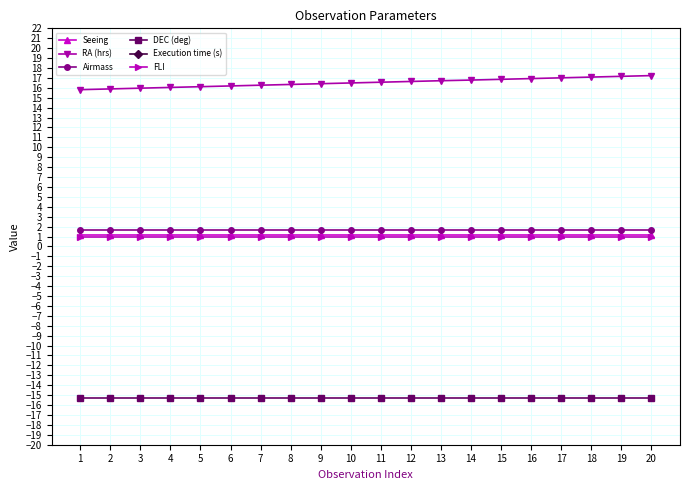

How many series are shown in this chart?

6